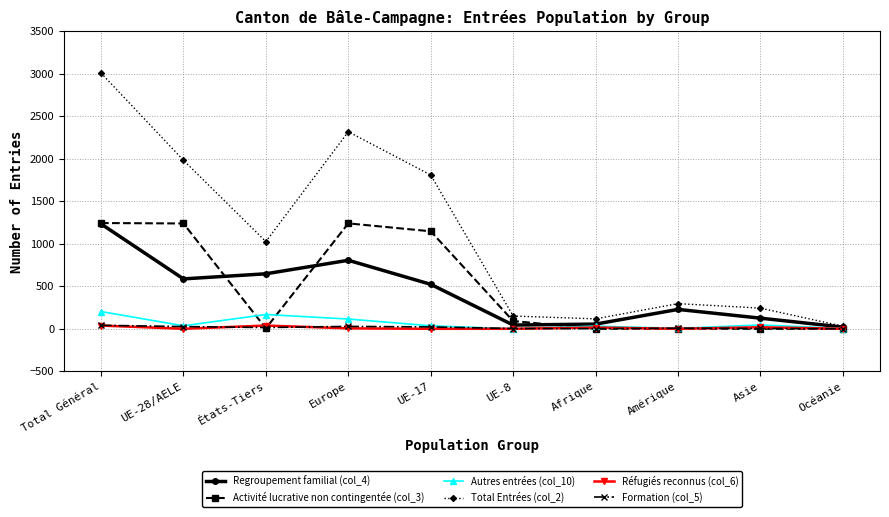

At which category is the sum across all series the highest?

Total Général